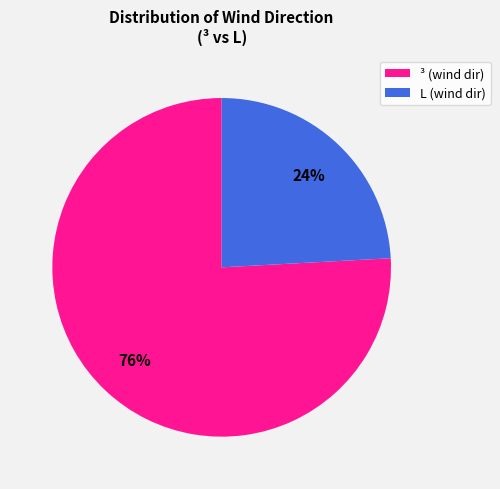

Approximately how many times larger is the value at L (wind dir) compared to ³ (wind dir)?

0.3